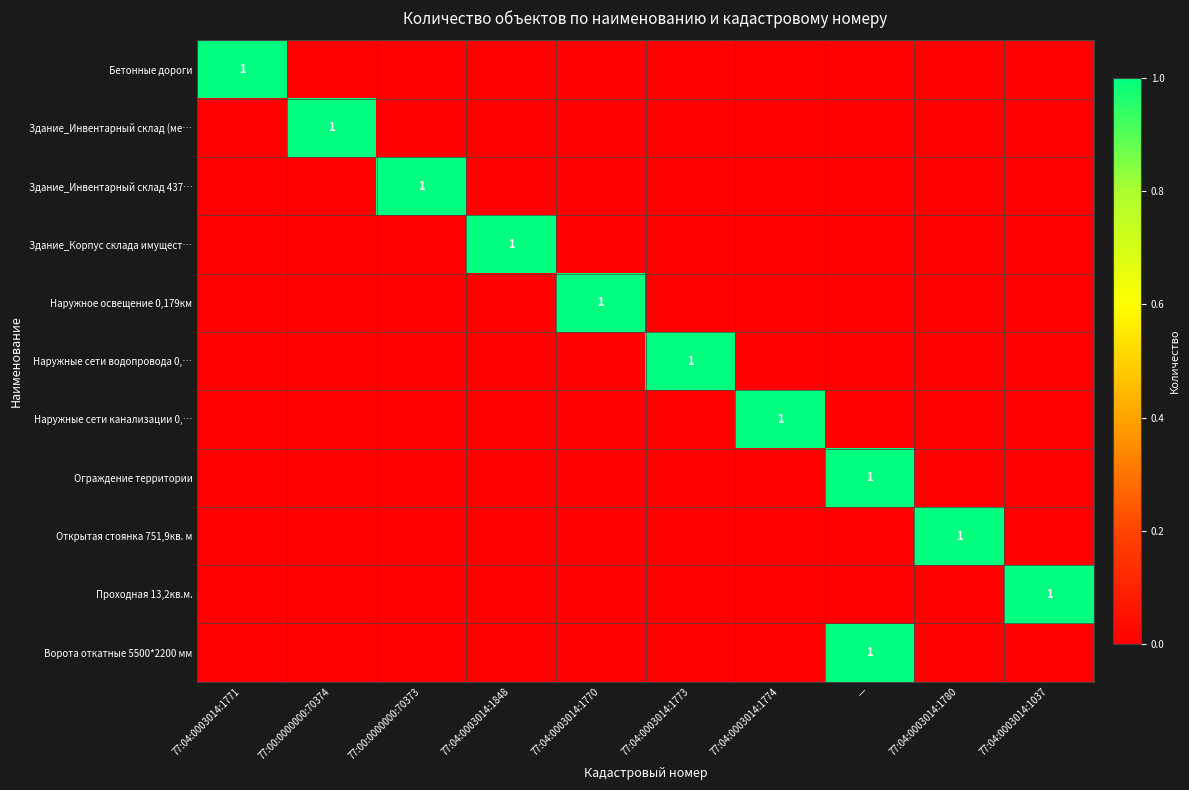

At which category is the sum across all series the highest?

—